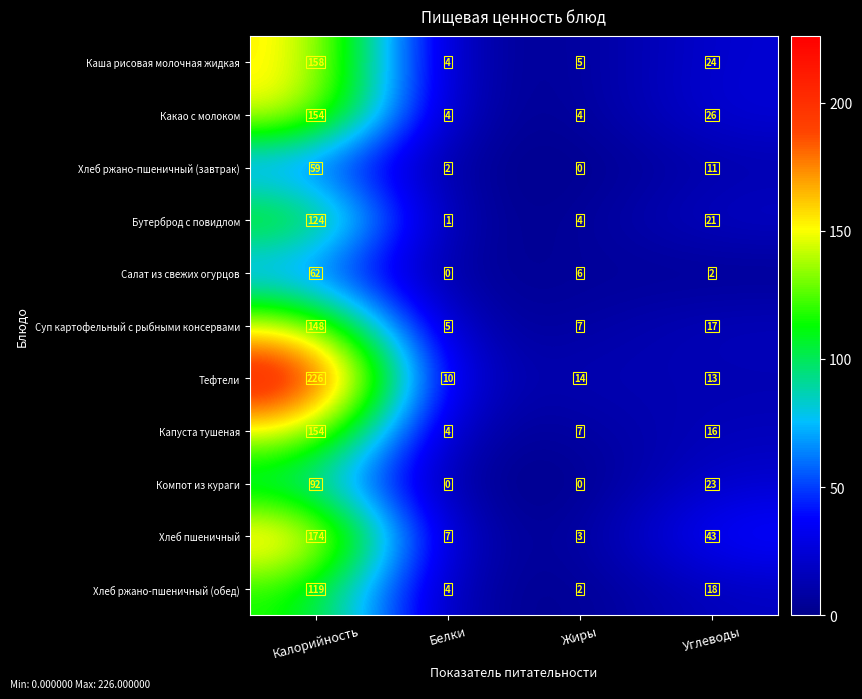

True or false: Хлеб ржано-пшеничный (завтрак) has a value of 2 at Белки.

True